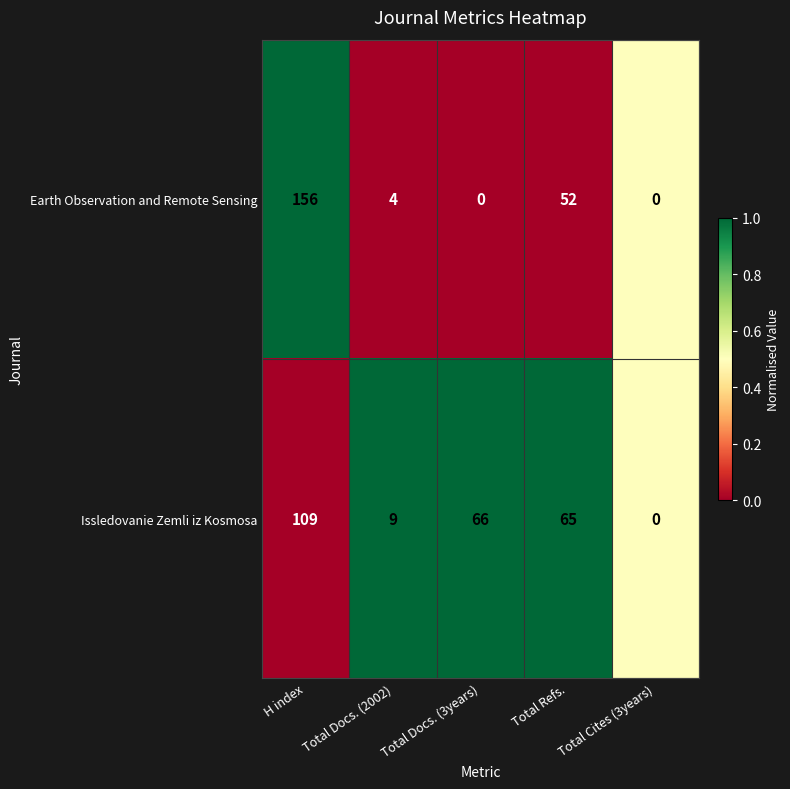

How many values in Issledovanie Zemli iz Kosmosa are above zero?

4